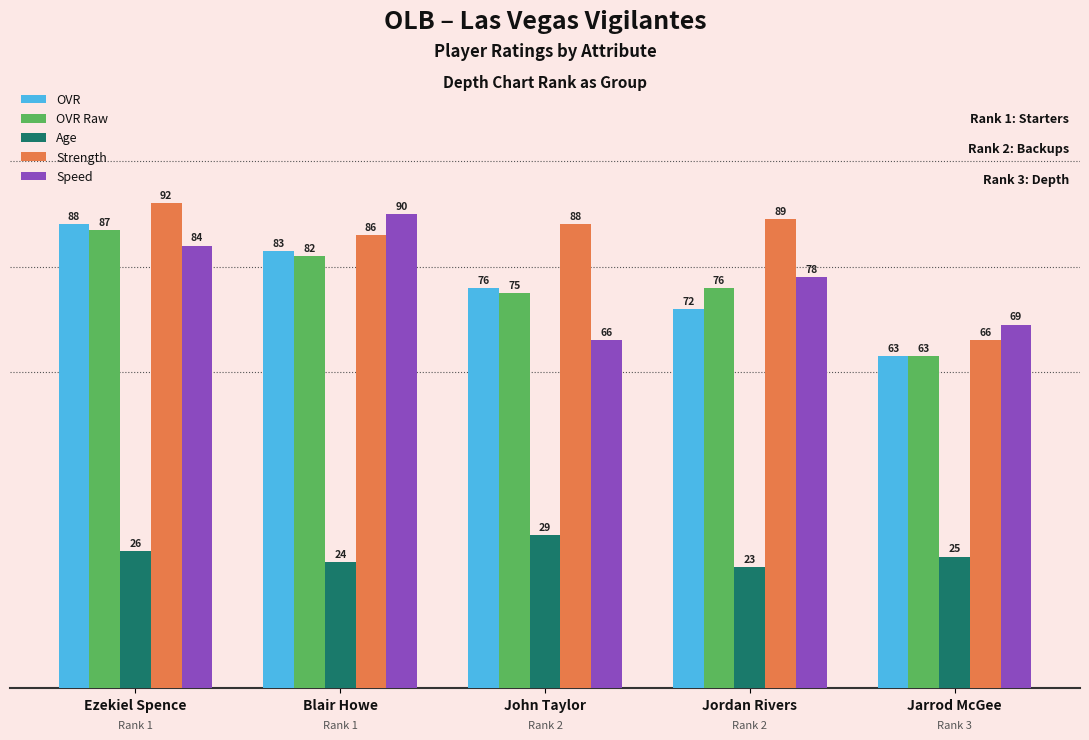

What is the label of the 2nd bar from the right?

Jordan Rivers